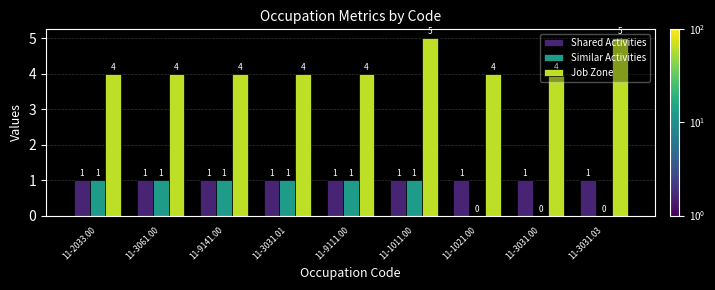

The Similar Activities series shows 2 at 11-1011.00. True or false?

False